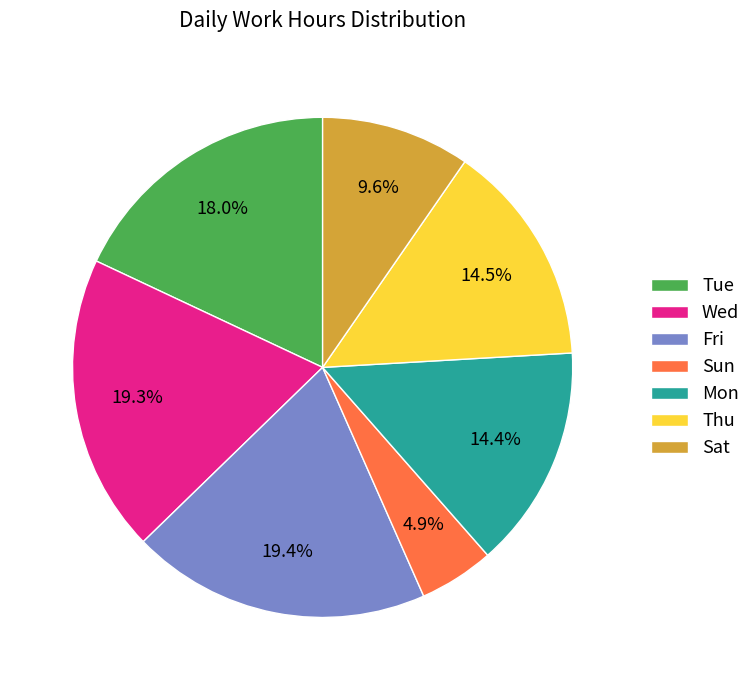

Combined, what portion of the pie is Mon and Wed?

33.7%